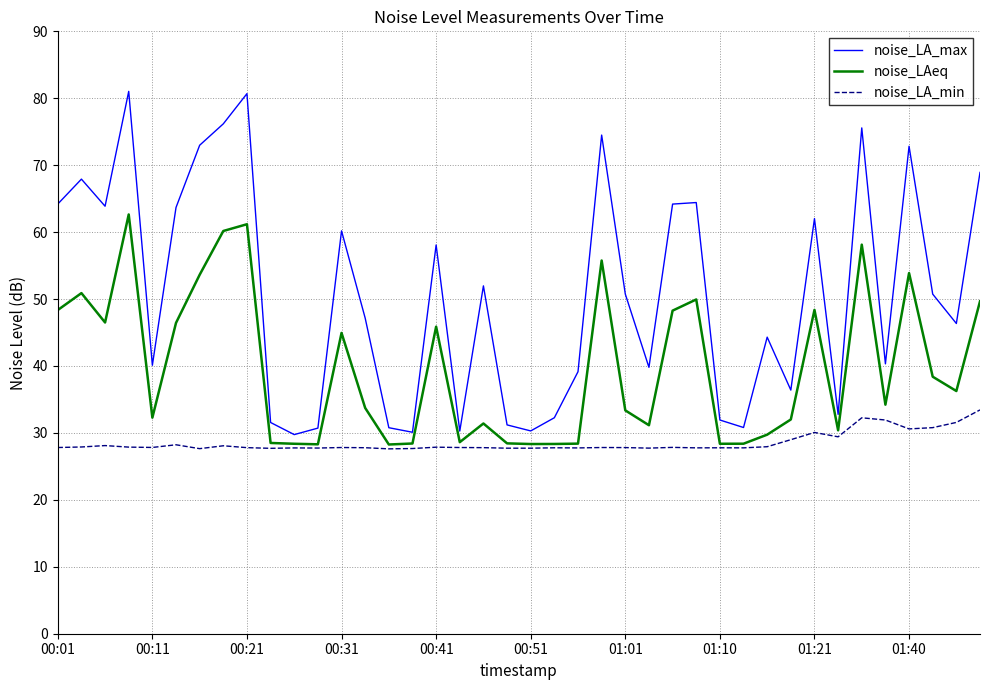

List the series in order of their overall mean, highest first.

noise_LA_max, noise_LAeq, noise_LA_min